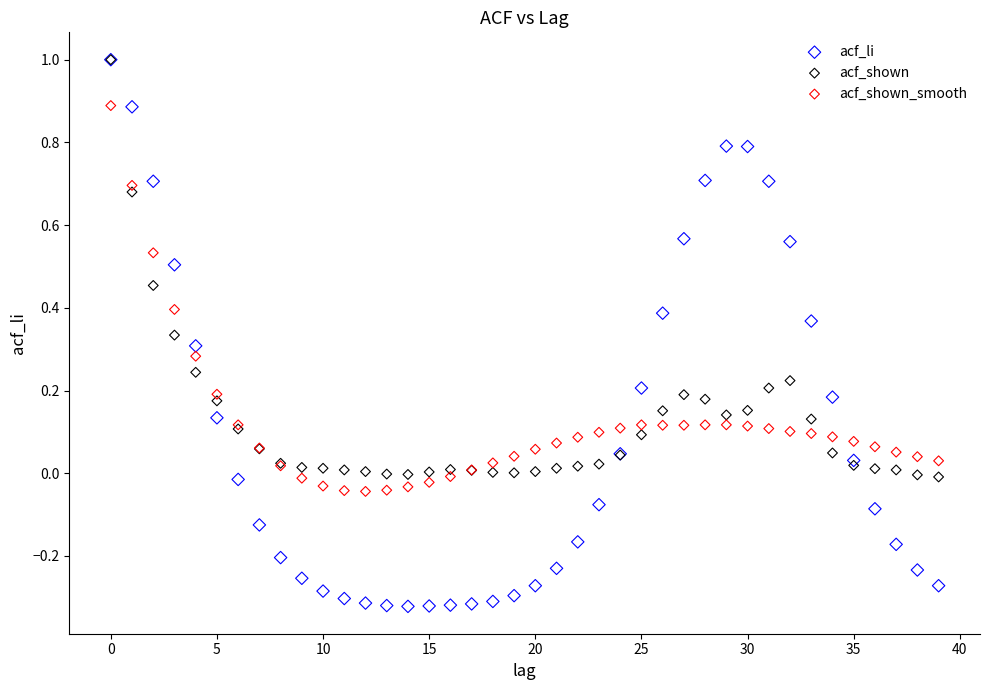

What are all the series names shown in the legend?

acf_li, acf_shown, acf_shown_smooth